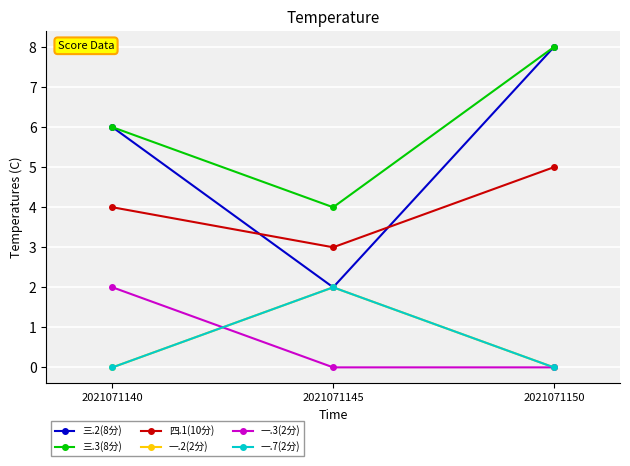

Where is 一.2(2分) nearest to the value 1?

2021071140